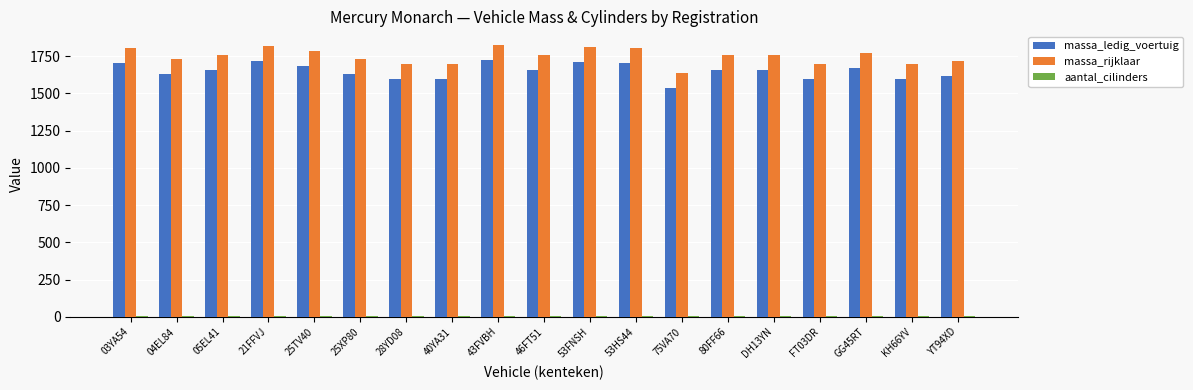

At how many categories does at least one series exceed 1333?

19